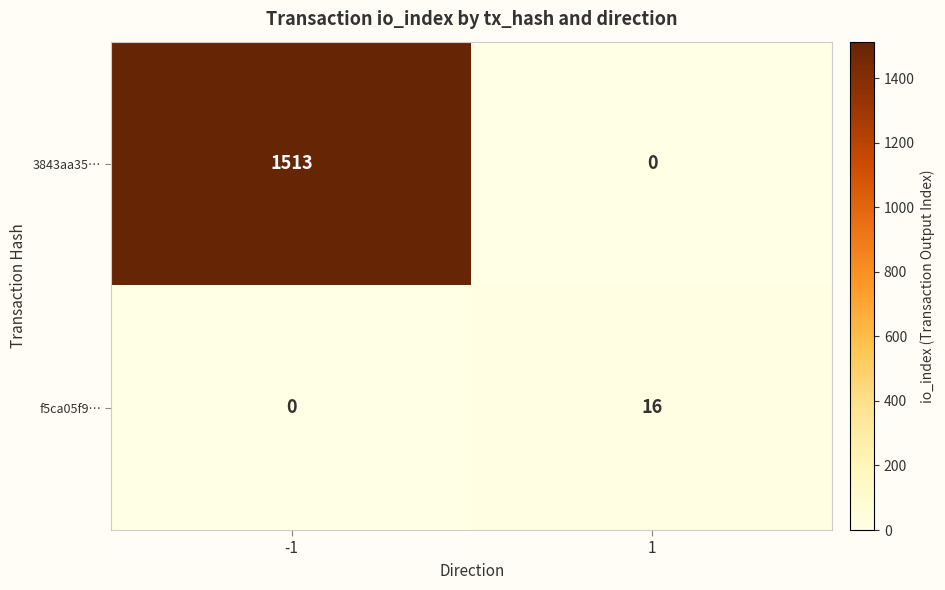

The value of f5ca05f9… at 1 is 16. True or false?

True